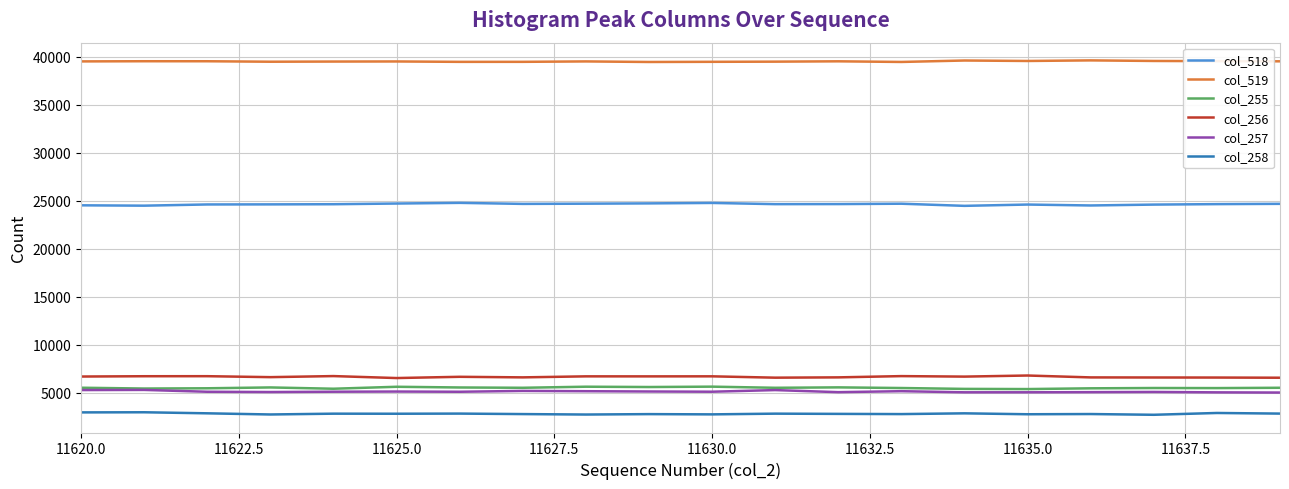

Does the chart have visible grid lines?

Yes